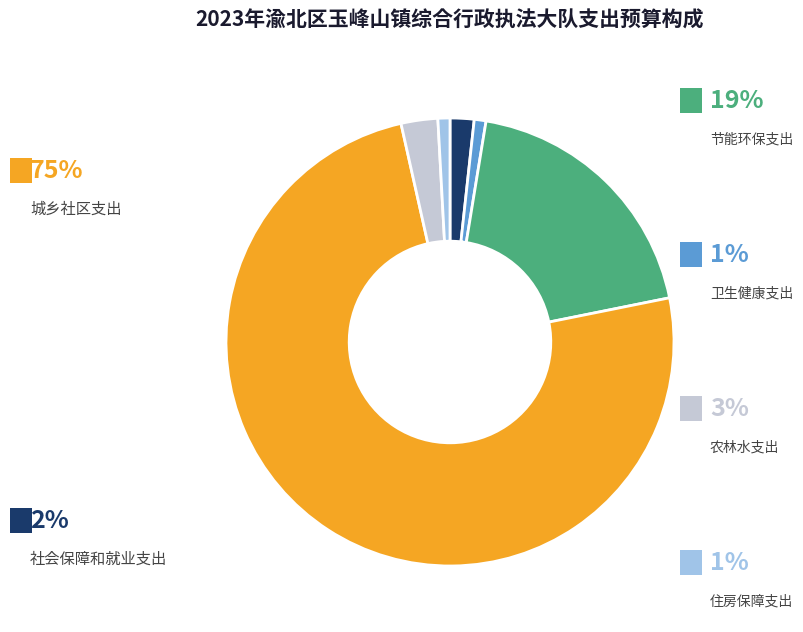

Is there any slice that represents more than half of the pie?

Yes